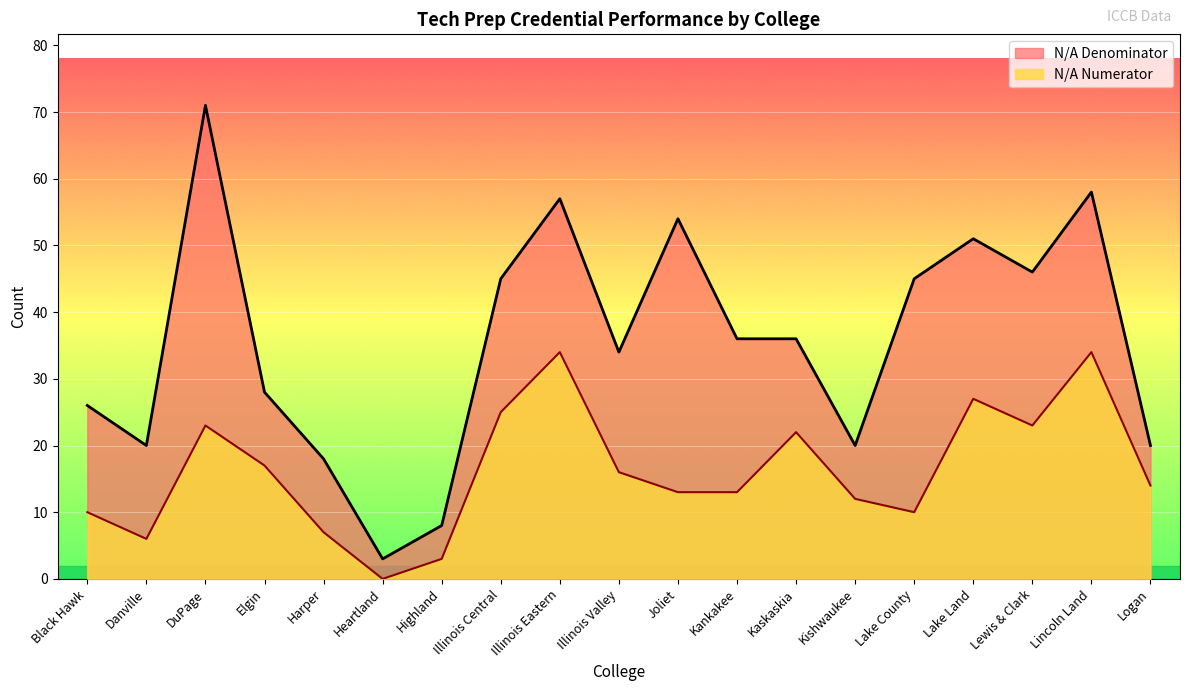

What is the total value across all series at Joliet?

67